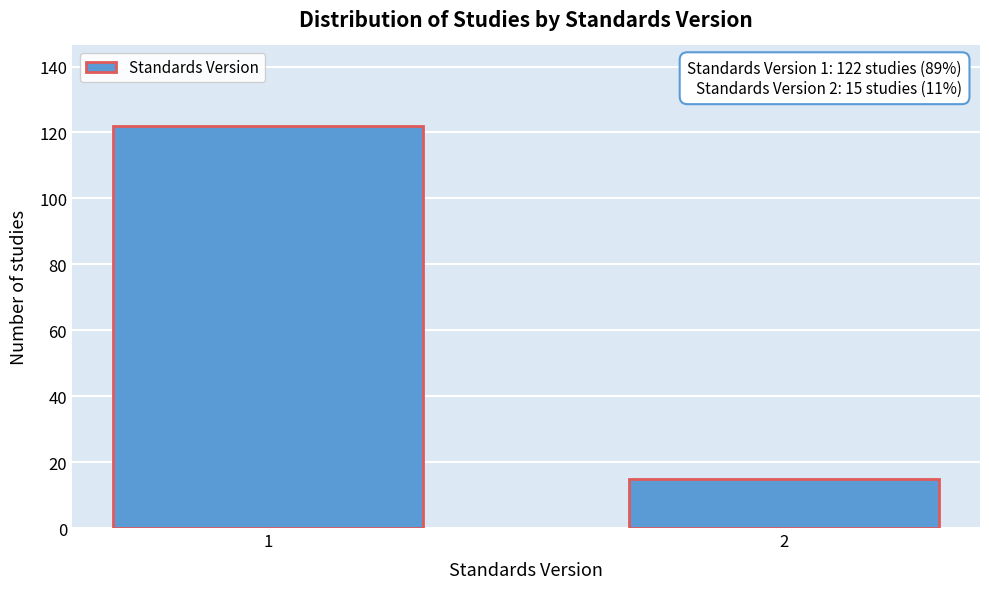

Reading left to right, list all the values displayed in this chart.

122	15